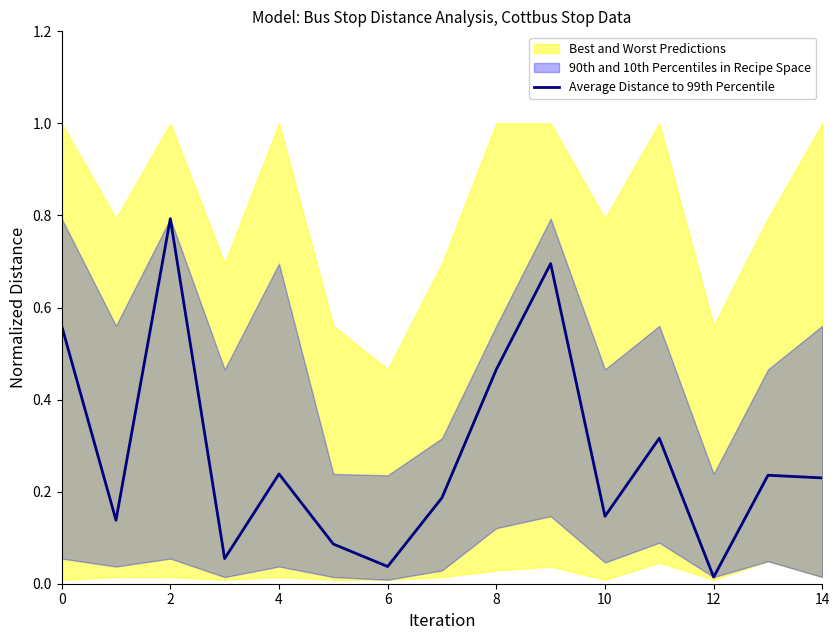

What is the value of the 6th point from the left?

0.1